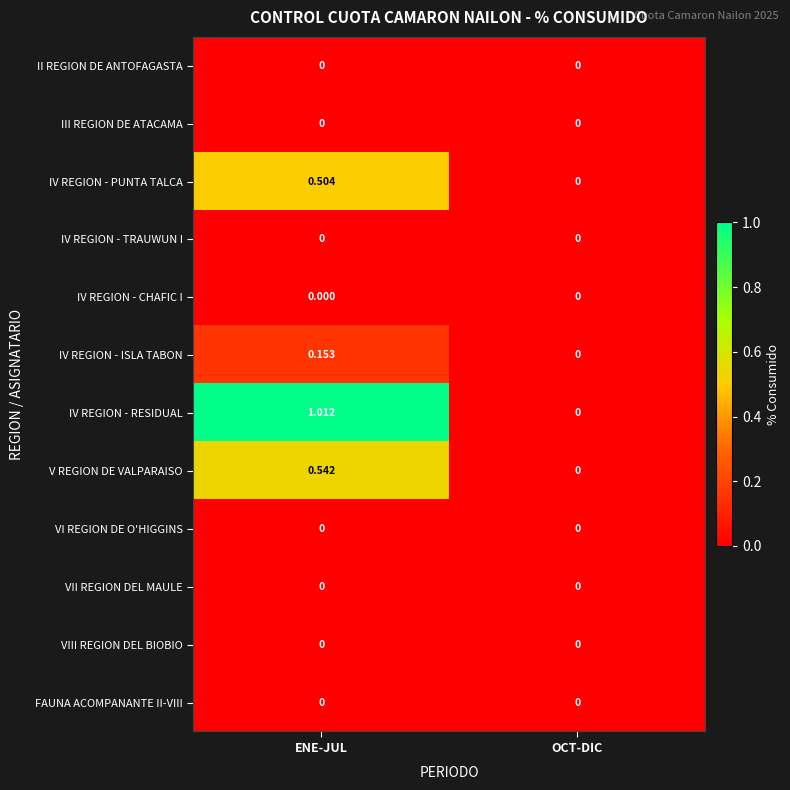

Which category has the lowest value in the IV REGION - ISLA TABON series?

OCT-DIC